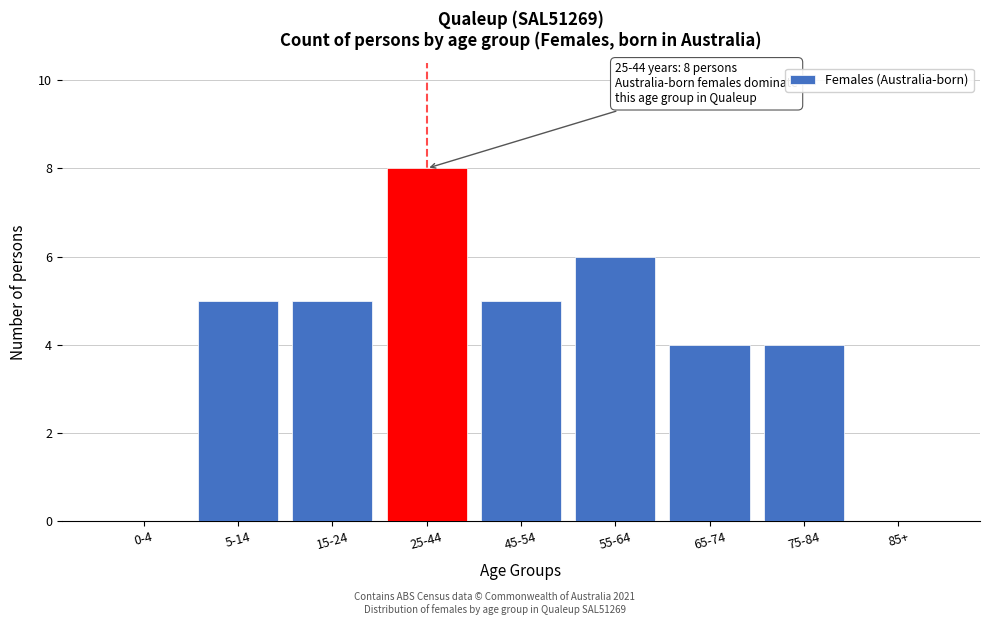

Reading left to right, transcribe all the data shown in this chart.

0-4=0	5-14=5	15-24=5	25-44=8	45-54=5	55-64=6	65-74=4	75-84=4	85+=0